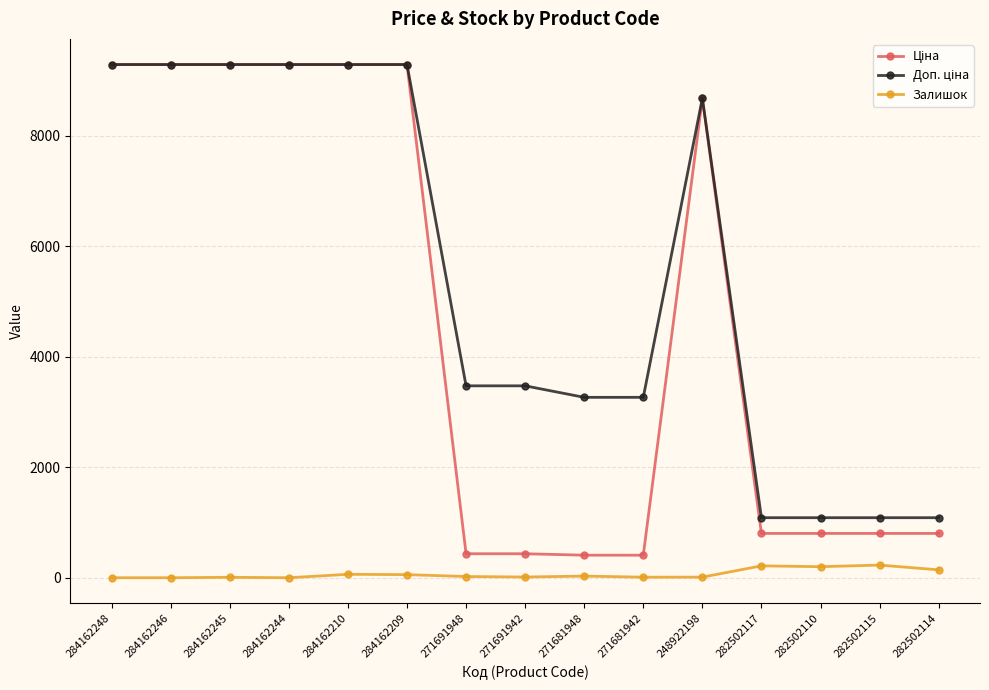

At how many categories does at least one series exceed 3726?

7